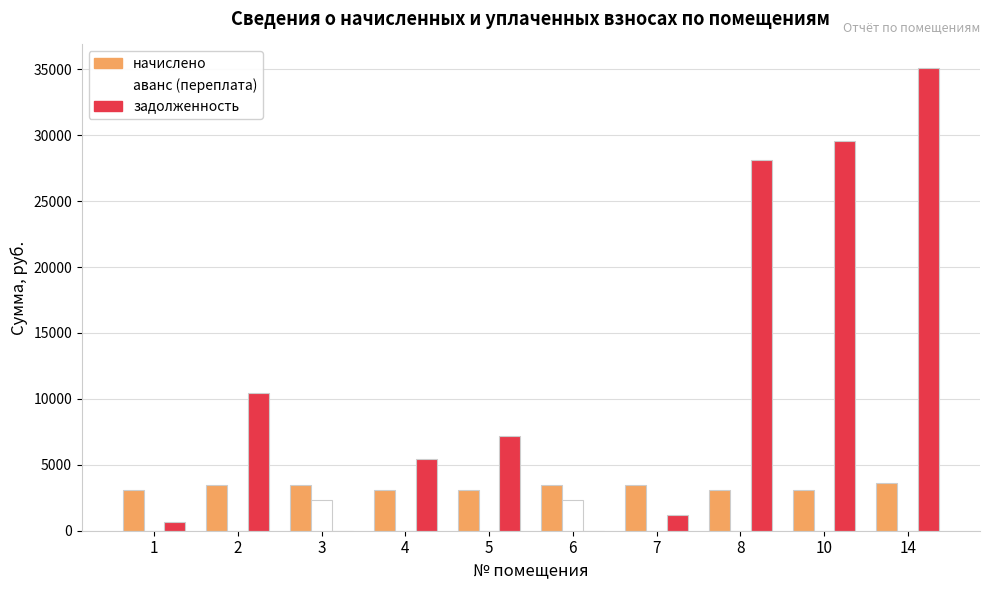

What is the spread (max minus min) of values at 3?

3499.2